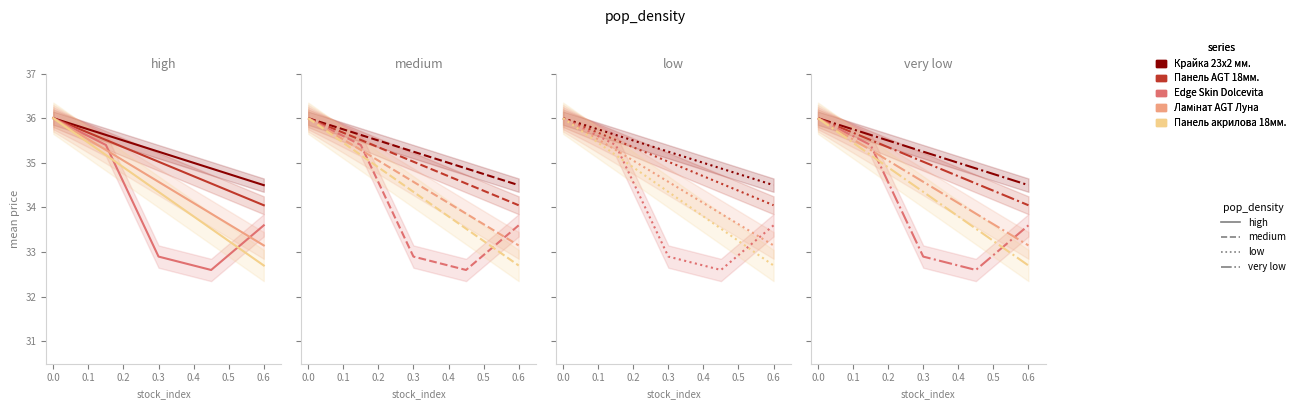

Is the value of Крайка 23x2 мм. at 0.2 greater than the value of Ламінат AGT Луна at 0.2?

Yes